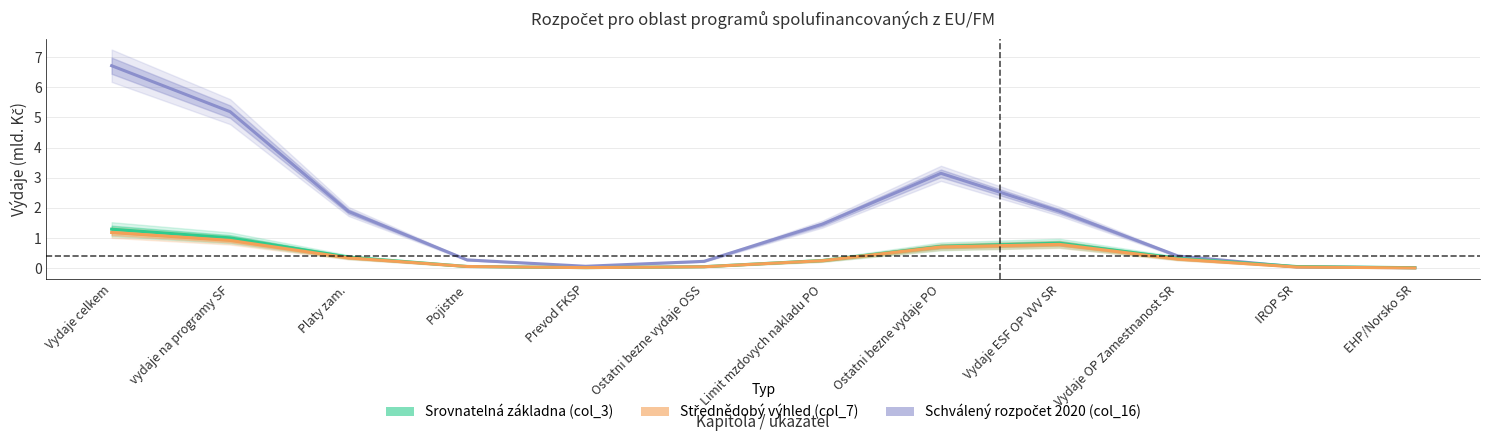

The value of Střednědobý výhled (col_7) at Platy zam. is 0.6. True or false?

False